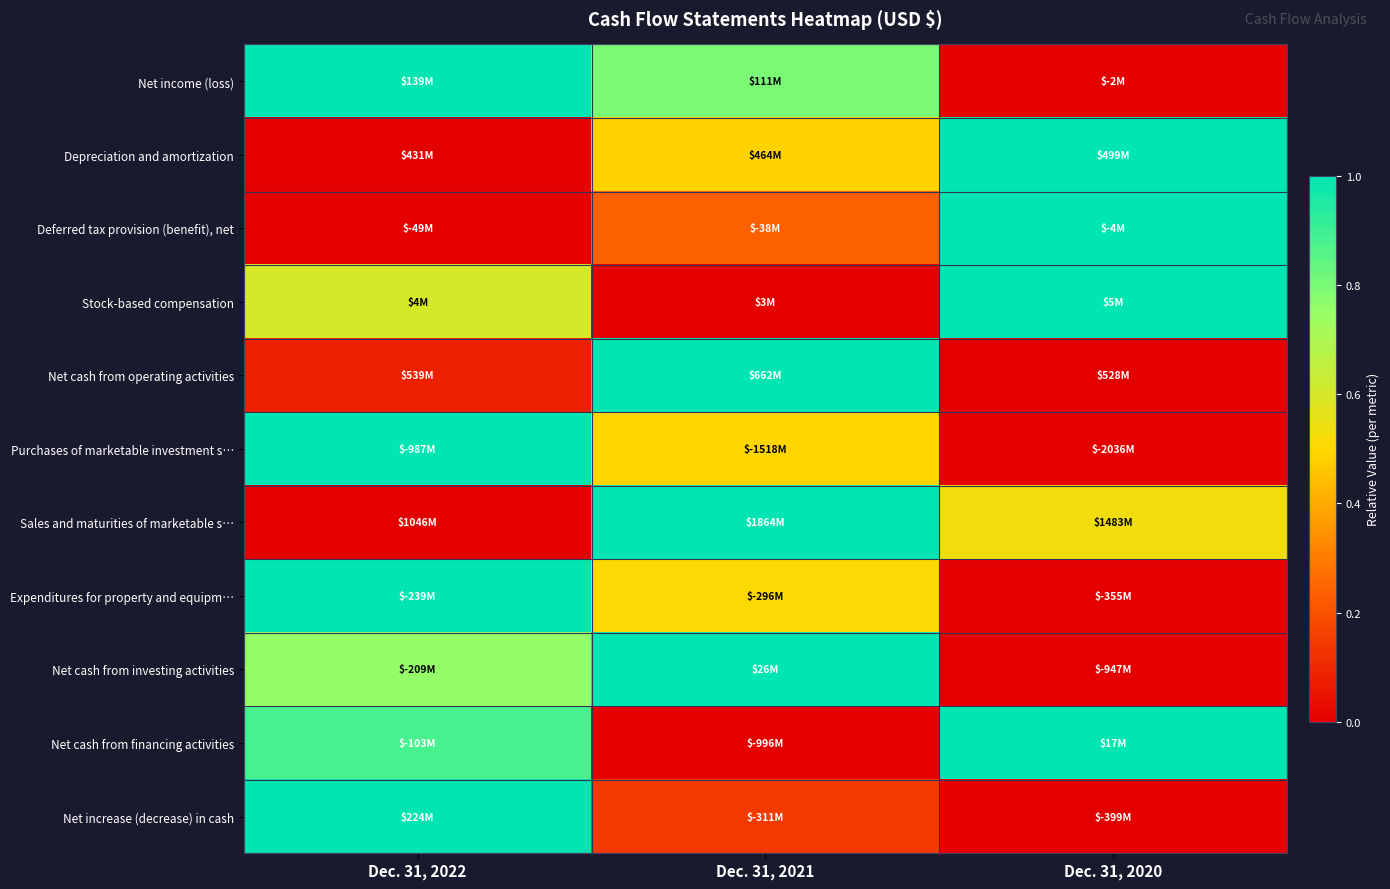

Reading left to right, extract all data points from this chart.

Net income (loss): Dec. 31, 2022=1.0	Dec. 31, 2021=0.8	Dec. 31, 2020=0.0
Depreciation and amortization: Dec. 31, 2022=0.0	Dec. 31, 2021=0.5	Dec. 31, 2020=1.0
Deferred tax provision (benefit), net: Dec. 31, 2022=0.0	Dec. 31, 2021=0.2	Dec. 31, 2020=1.0
Stock-based compensation: Dec. 31, 2022=0.6	Dec. 31, 2021=0.0	Dec. 31, 2020=1.0
Net cash from operating activities: Dec. 31, 2022=0.1	Dec. 31, 2021=1.0	Dec. 31, 2020=0.0
Purchases of marketable investment s…: Dec. 31, 2022=1.0	Dec. 31, 2021=0.5	Dec. 31, 2020=0.0
Sales and maturities of marketable s…: Dec. 31, 2022=0.0	Dec. 31, 2021=1.0	Dec. 31, 2020=0.5
Expenditures for property and equipm…: Dec. 31, 2022=1.0	Dec. 31, 2021=0.5	Dec. 31, 2020=0.0
Net cash from investing activities: Dec. 31, 2022=0.8	Dec. 31, 2021=1.0	Dec. 31, 2020=0.0
Net cash from financing activities: Dec. 31, 2022=0.9	Dec. 31, 2021=0.0	Dec. 31, 2020=1.0
Net increase (decrease) in cash: Dec. 31, 2022=1.0	Dec. 31, 2021=0.1	Dec. 31, 2020=0.0